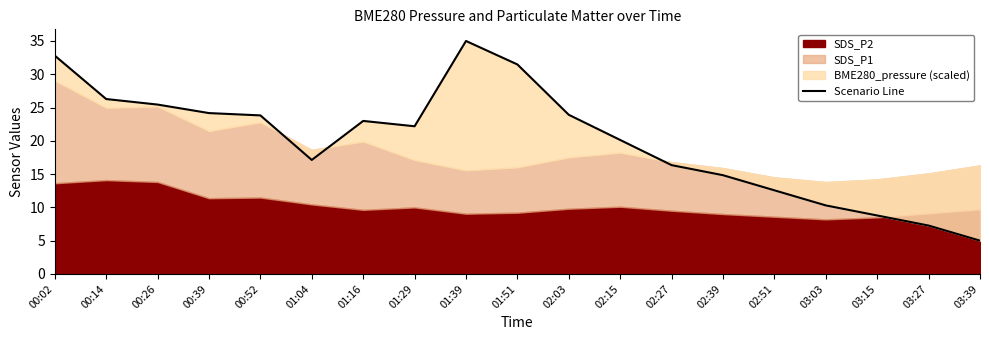

What is the difference between the maximum and minimum values?

30.0